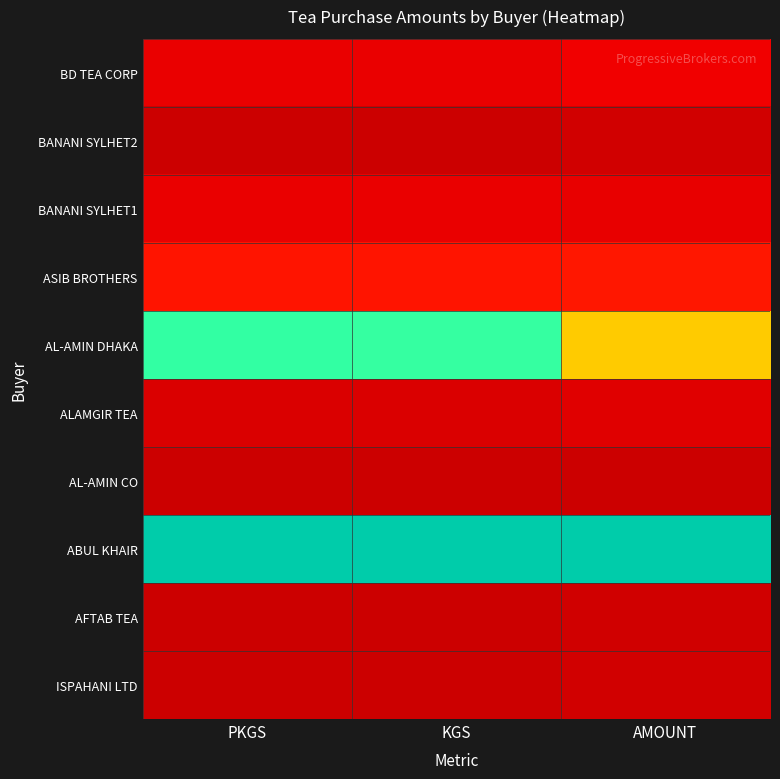

Reading left to right, extract all data points from this chart.

ISPAHANI LTD: PKGS=0.0	KGS=0.0	AMOUNT=0.0
AFTAB TEA: PKGS=0.0	KGS=0.0	AMOUNT=0.0
ABUL KHAIR: PKGS=1.0	KGS=1.0	AMOUNT=1.0
AL-AMIN CO: PKGS=0.0	KGS=0.0	AMOUNT=0.0
ALAMGIR TEA: PKGS=0.1	KGS=0.1	AMOUNT=0.1
AL-AMIN DHAKA: PKGS=0.8	KGS=0.8	AMOUNT=0.5
ASIB BROTHERS: PKGS=0.2	KGS=0.2	AMOUNT=0.2
BANANI SYLHET1: PKGS=0.1	KGS=0.1	AMOUNT=0.1
BANANI SYLHET2: PKGS=0.0	KGS=0.0	AMOUNT=0.0
BD TEA CORP: PKGS=0.1	KGS=0.1	AMOUNT=0.1